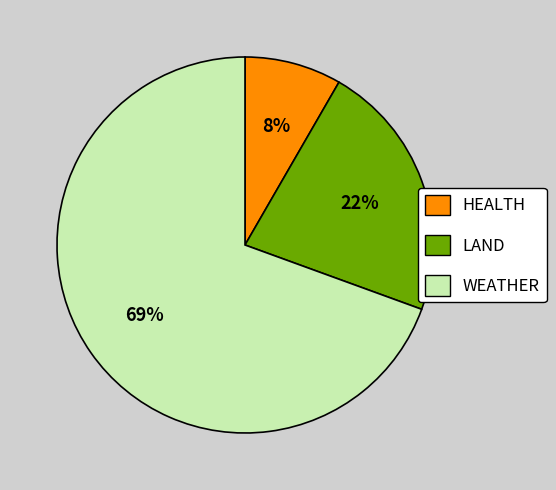

To the nearest percent, what is the average slice percentage?

33%